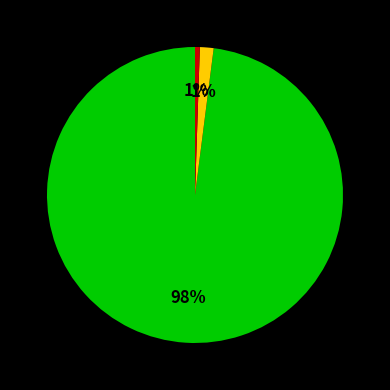

Is there any slice that represents more than half of the pie?

Yes